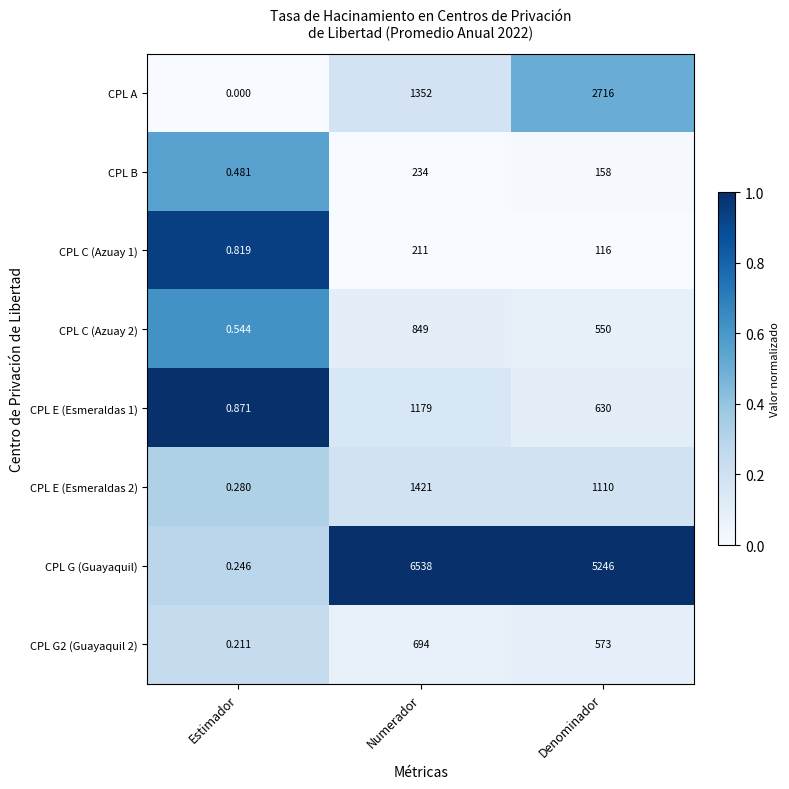

At Numerador, list the series in order from largest to smallest.

CPL G (Guayaquil), CPL E (Esmeraldas 2), CPL A, CPL E (Esmeraldas 1), CPL C (Azuay 2), CPL G2 (Guayaquil 2), CPL B, CPL C (Azuay 1)